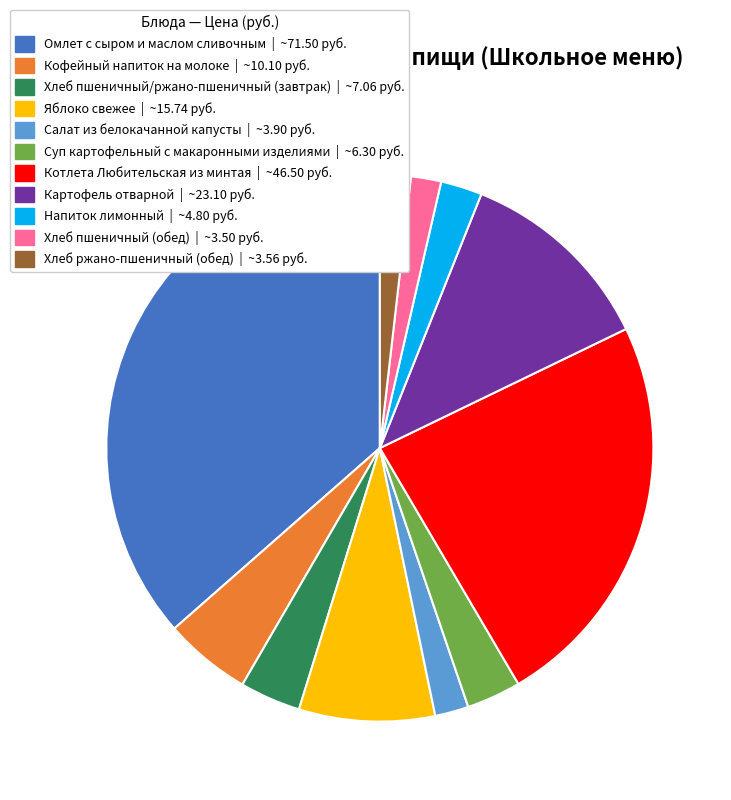

The Салат из белокачанной капусты slice represents 8% of the pie. True or false?

False